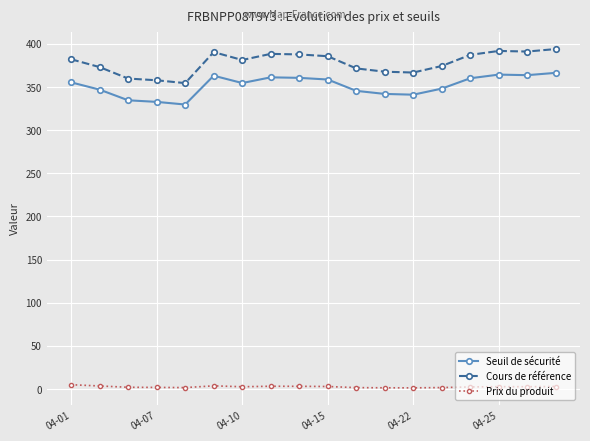

True or false: Cours de référence and Seuil de sécurité intersect in this chart.

False